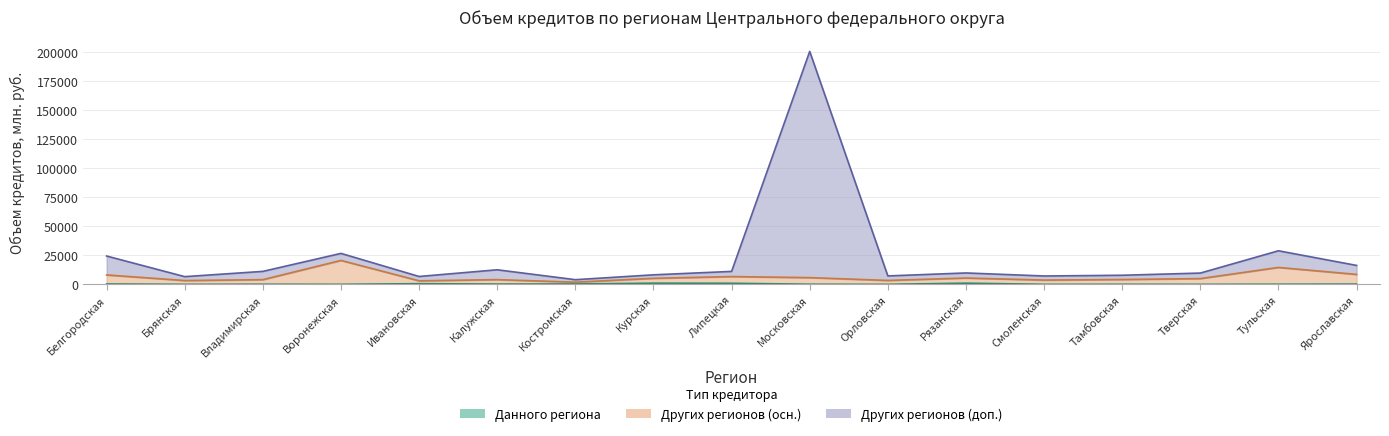

Count the number of categories in the chart.

17